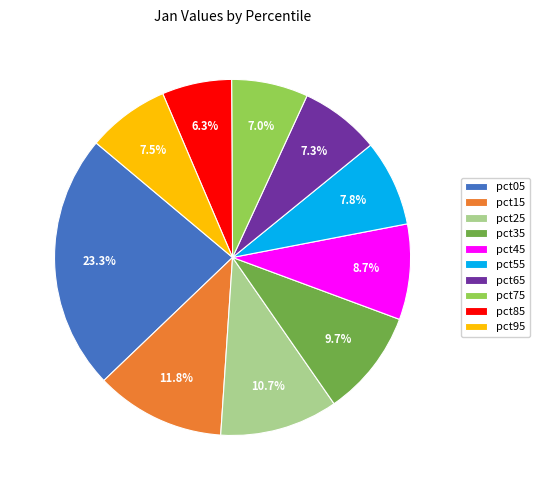

What is the smallest slice in the pie chart?

pct85